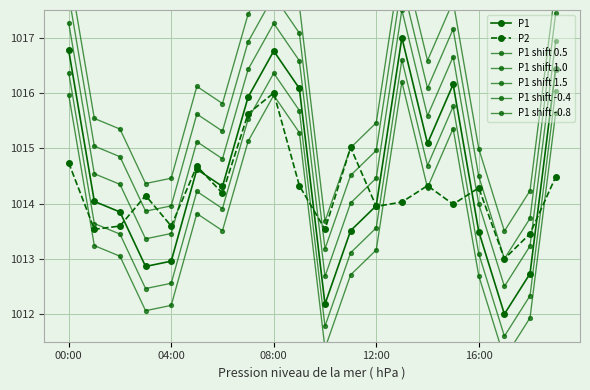

What value does the P1 series have at 11:00?

1013.5